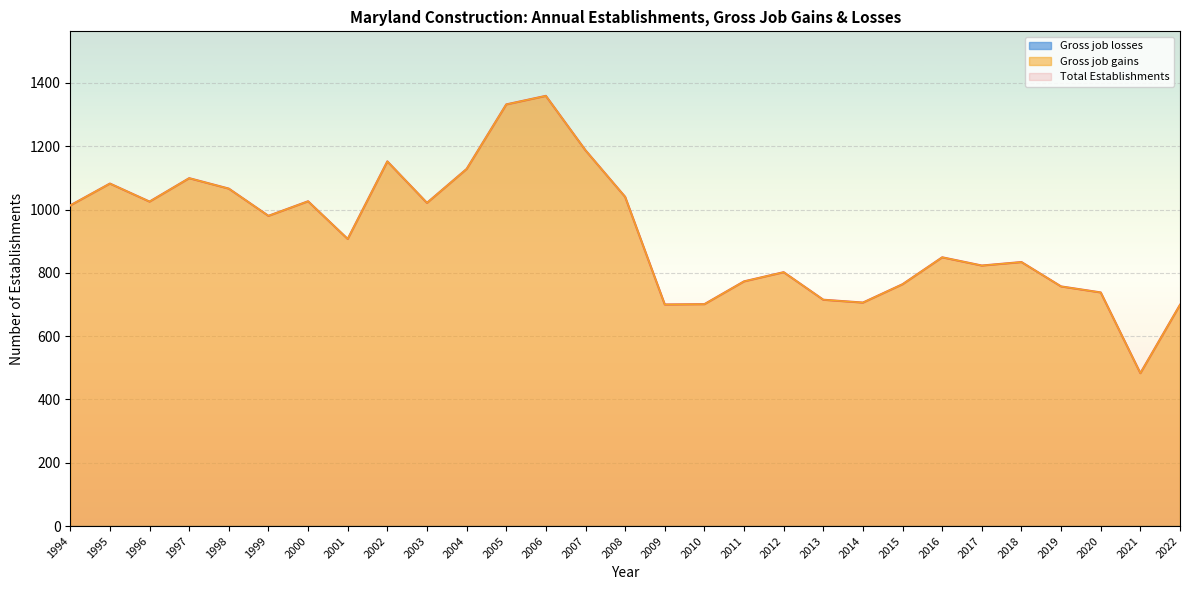

List the series in order of their peak value, lowest first.

Total Establishments, Gross job gains